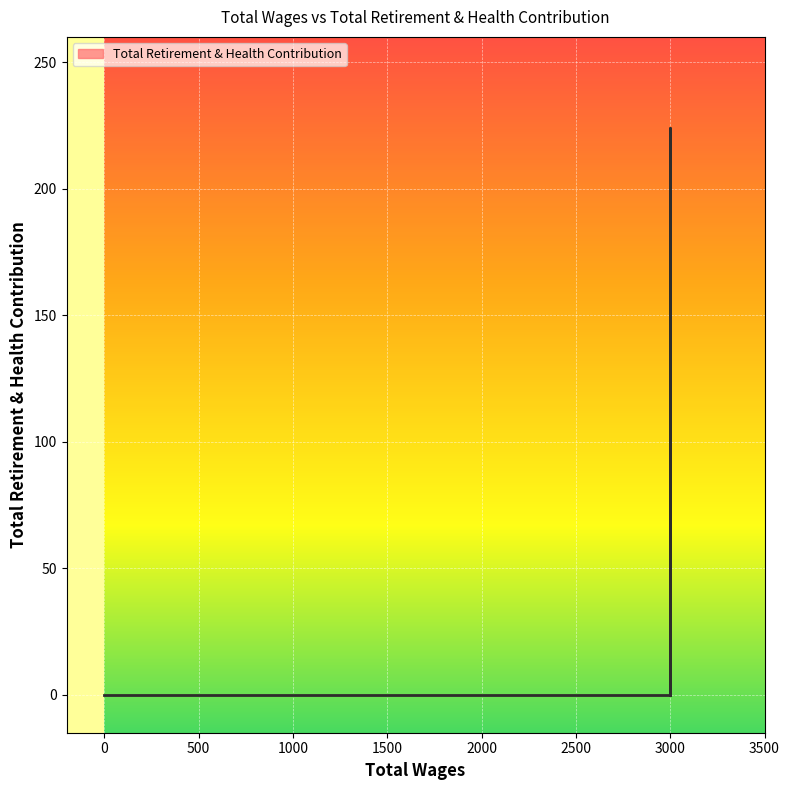

The value at 0.0 is 0. True or false?

True